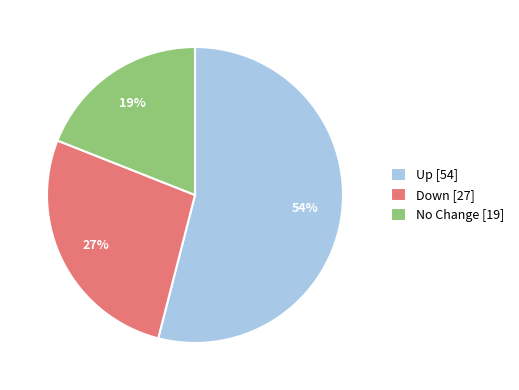

Approximately how many times larger is the value at Down [27] compared to Up [54]?

0.5